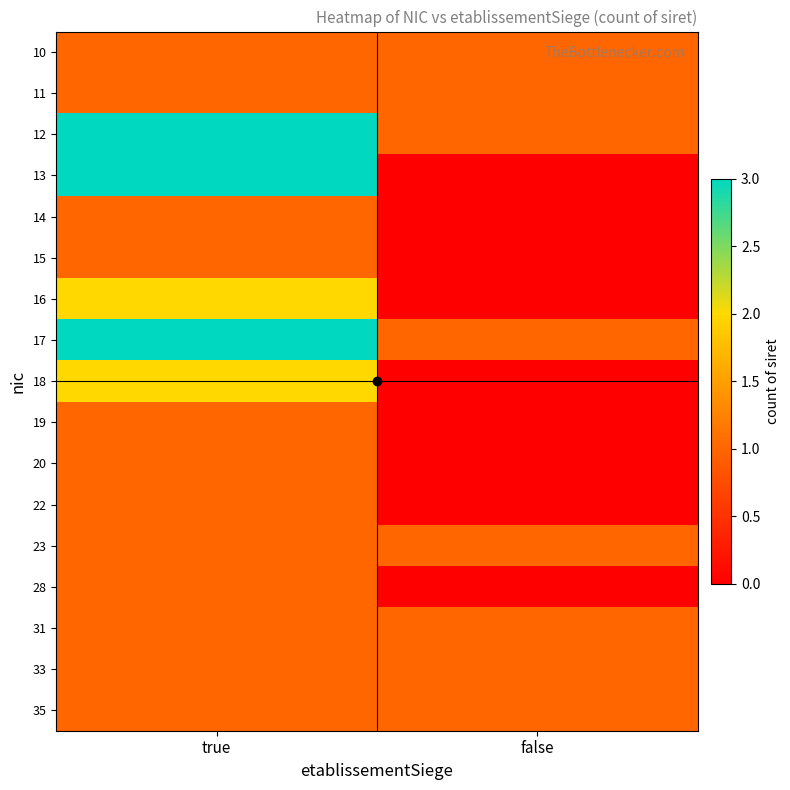

Which label corresponds to the largest value in the chart?

true